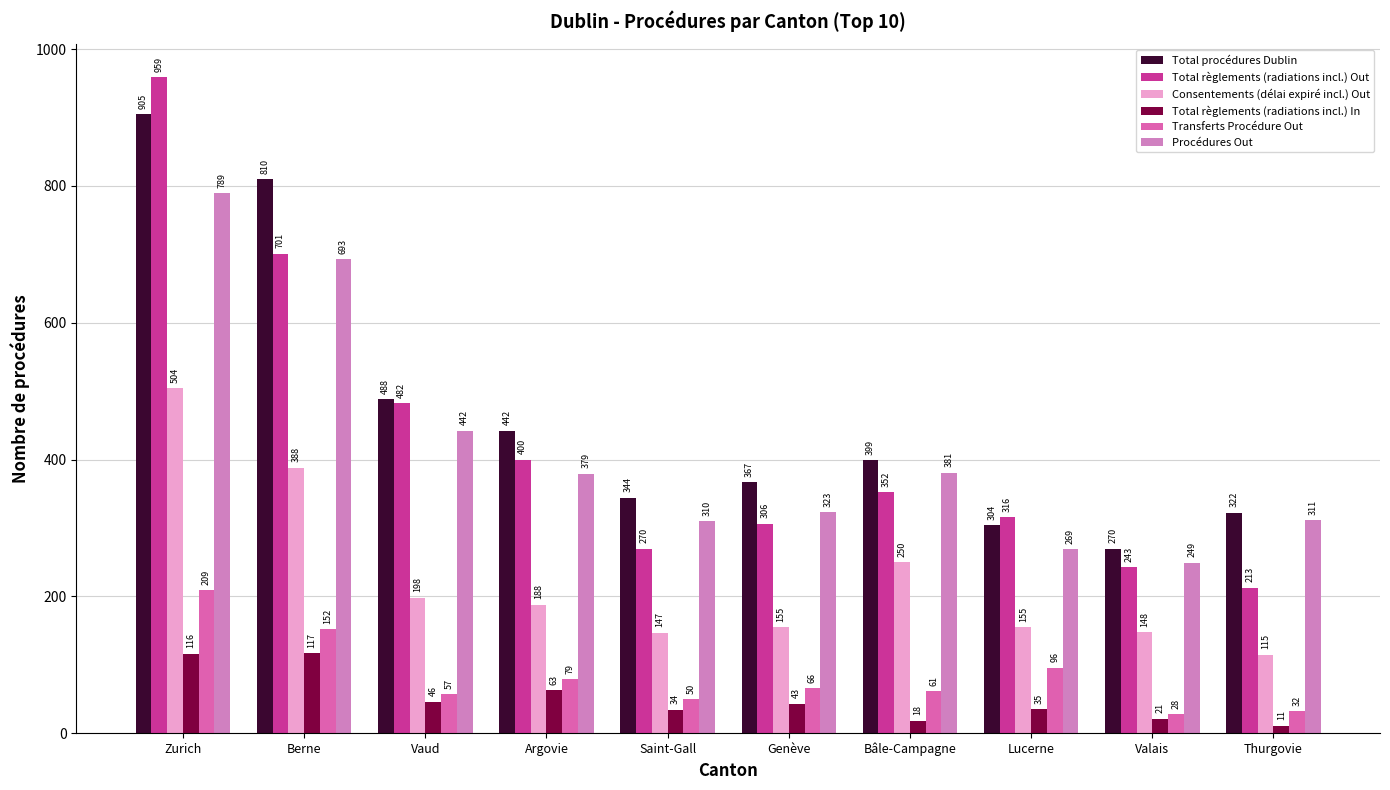

Reading right to left, extract all data points from this chart.

Total procédures Dublin: 322	270	304	399	367	344	442	488	810	905
Total règlements (radiations incl.) Out: 213	243	316	352	306	270	400	482	701	959
Consentements (délai expiré incl.) Out: 115	148	155	250	155	147	188	198	388	504
Total règlements (radiations incl.) In: 11	21	35	18	43	34	63	46	117	116
Transferts Procédure Out: 32	28	96	61	66	50	79	57	152	209
Procédures Out: 311	249	269	381	323	310	379	442	693	789